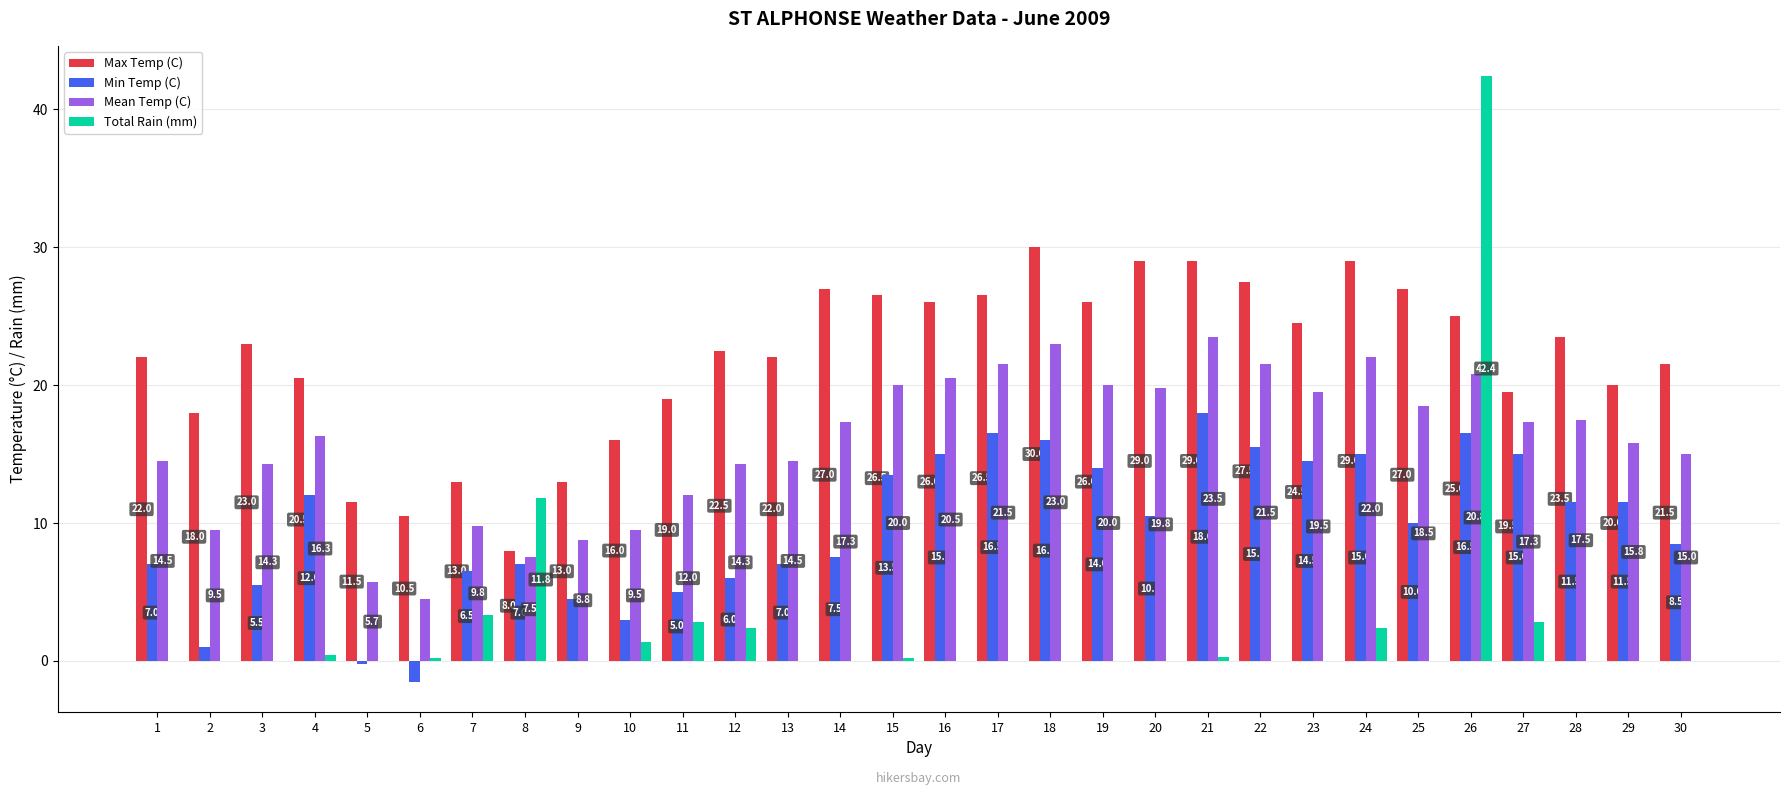

What is the average value of the Min Temp (C) series?

9.7